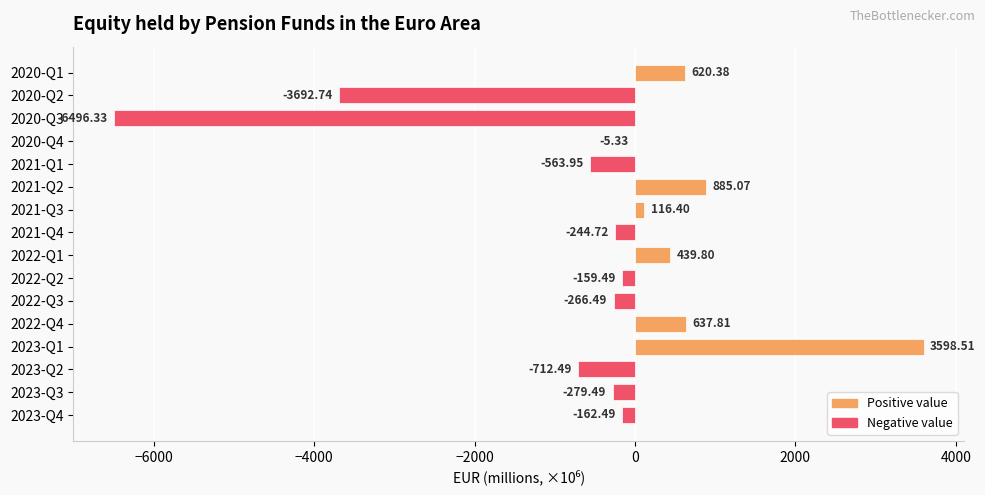

At which category does the chart reach its peak across all series?

2023-Q1